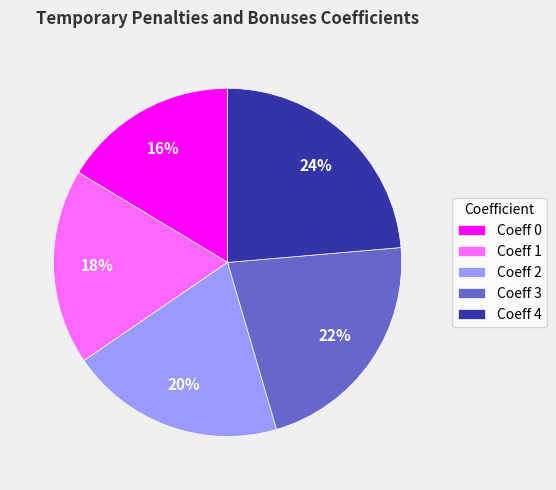

Between Coeff 1 and Coeff 0, which is larger?

Coeff 1